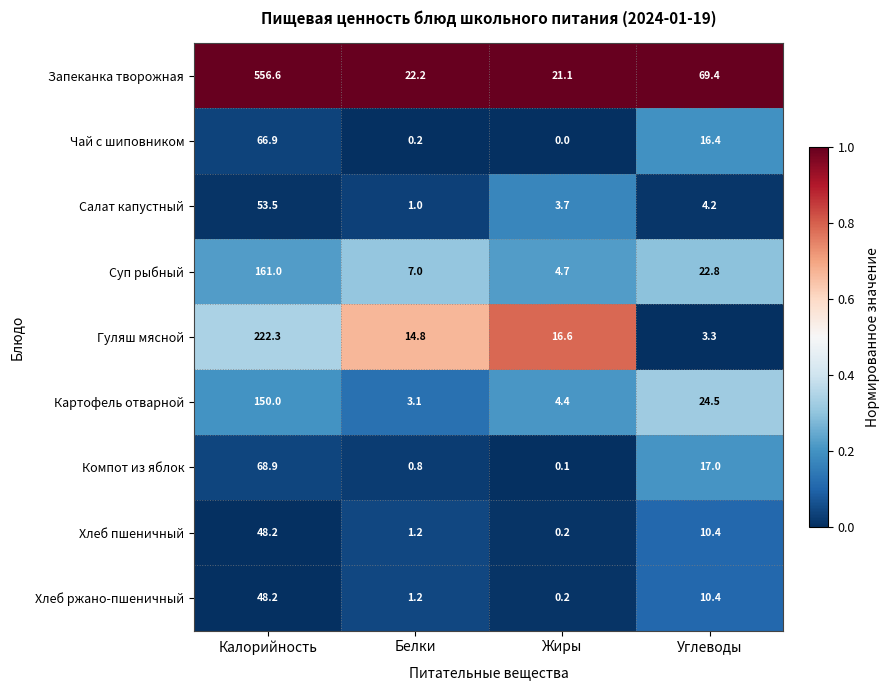

Read the Хлеб ржано-пшеничный value at Углеводы.

10.4